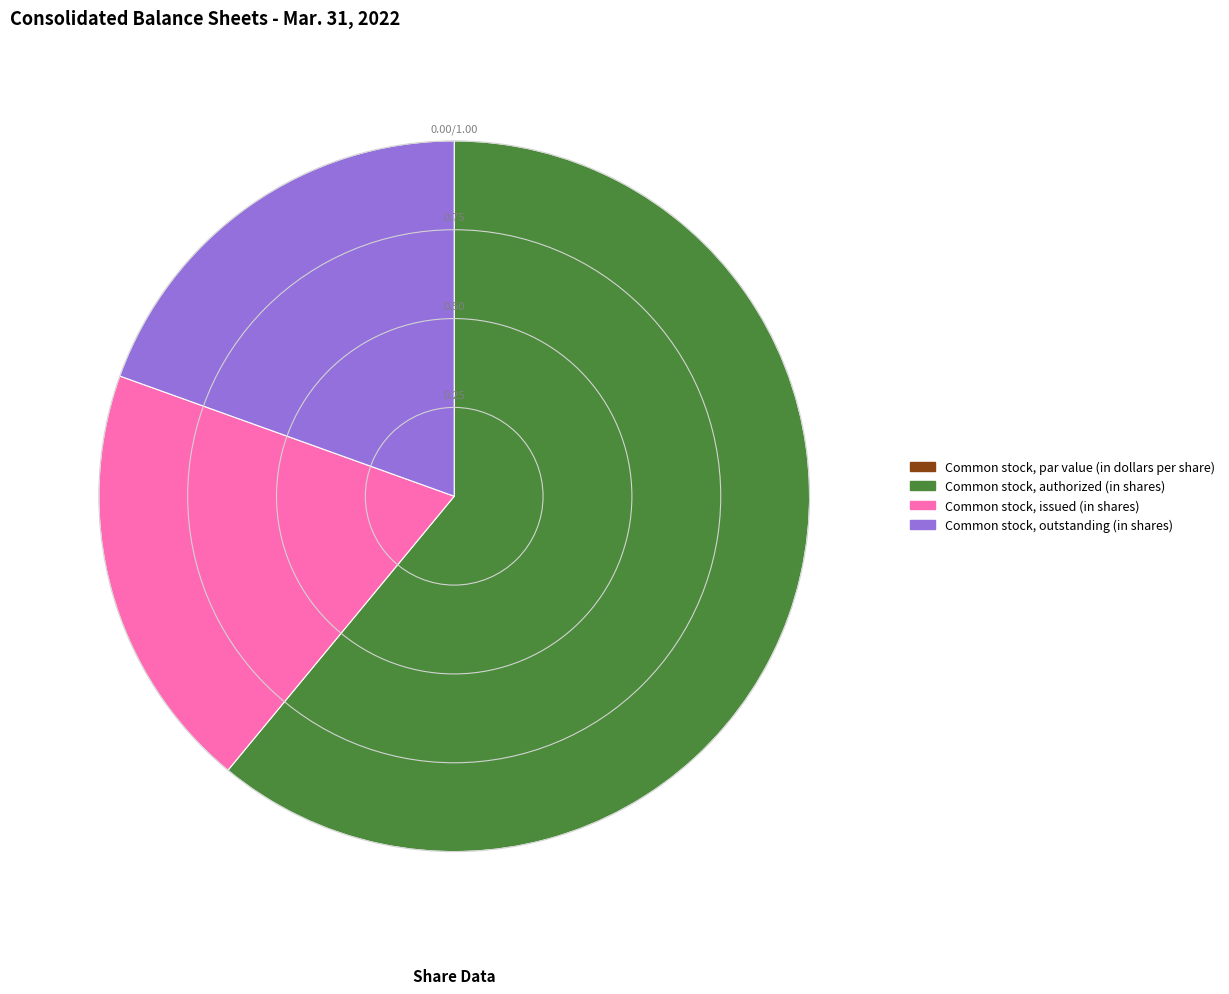

Is Common stock, authorized (in shares) the majority of the pie?

Yes